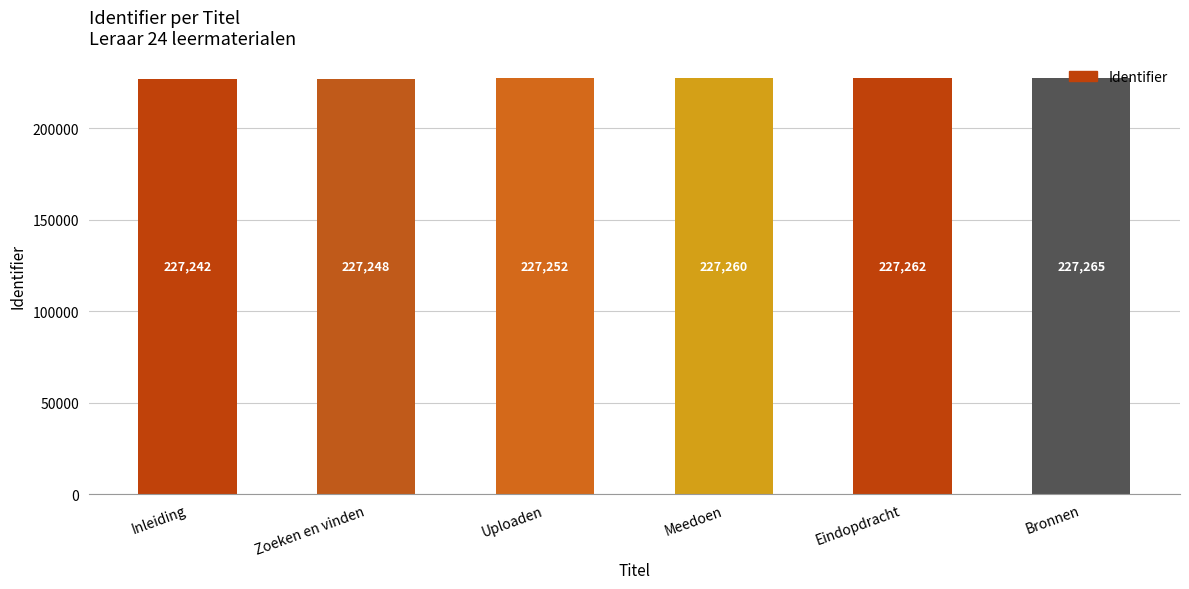

List the labels in order of value, largest first.

Bronnen, Eindopdracht, Meedoen, Uploaden, Zoeken en vinden, Inleiding